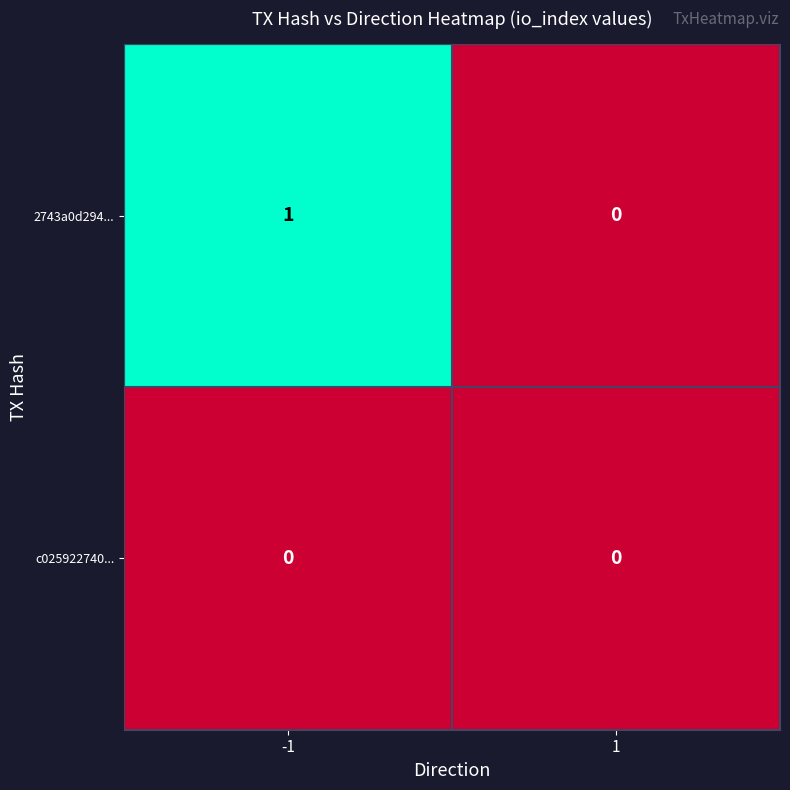

Rank the series by their average value, from highest to lowest.

2743a0d294..., c025922740...